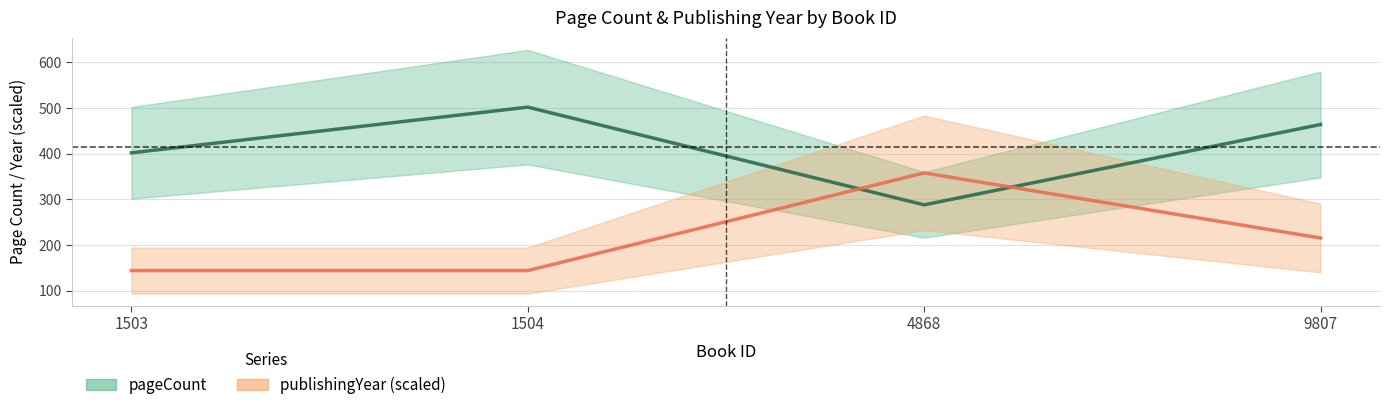

Count the publishingYear (scaled) values in the range 144 to 358.

4